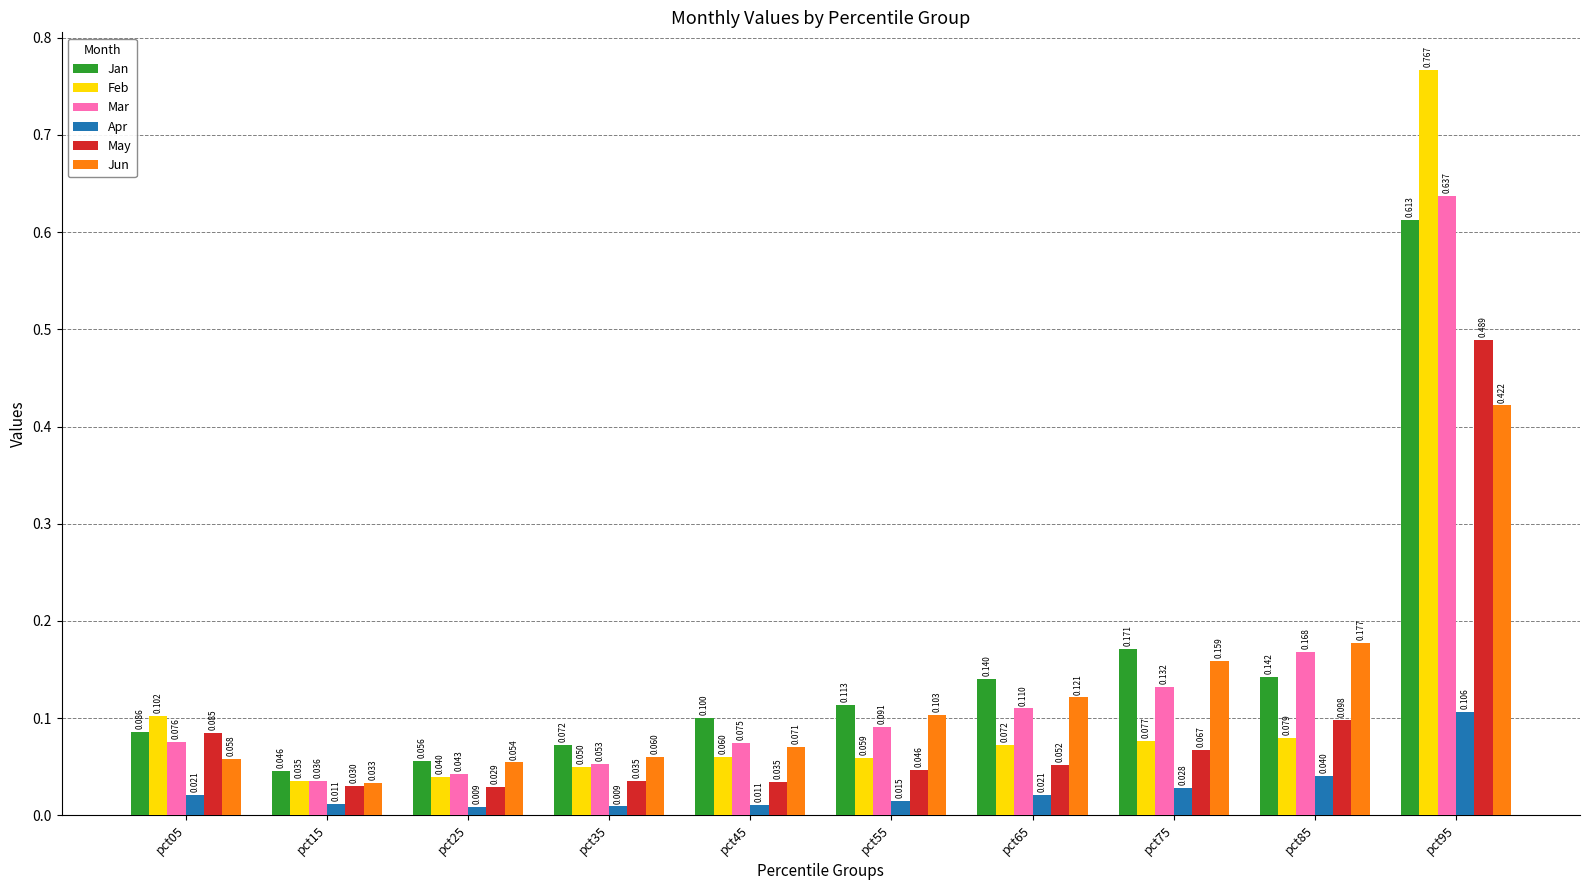

Between pct15 and pct35, which series saw the biggest shift?

Jun